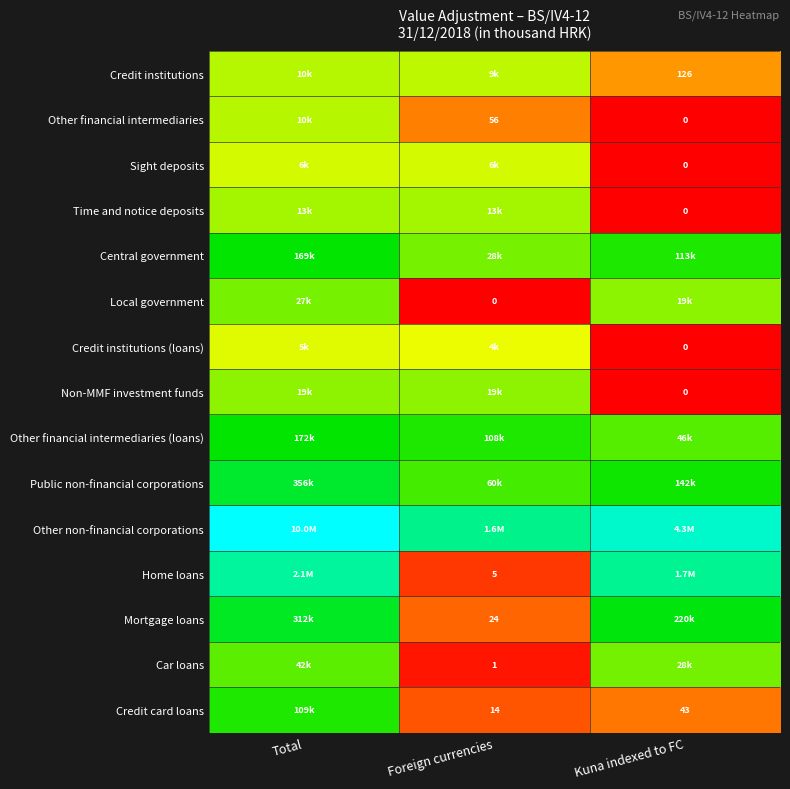

At which label does Other non-financial corporations reach its peak?

Total